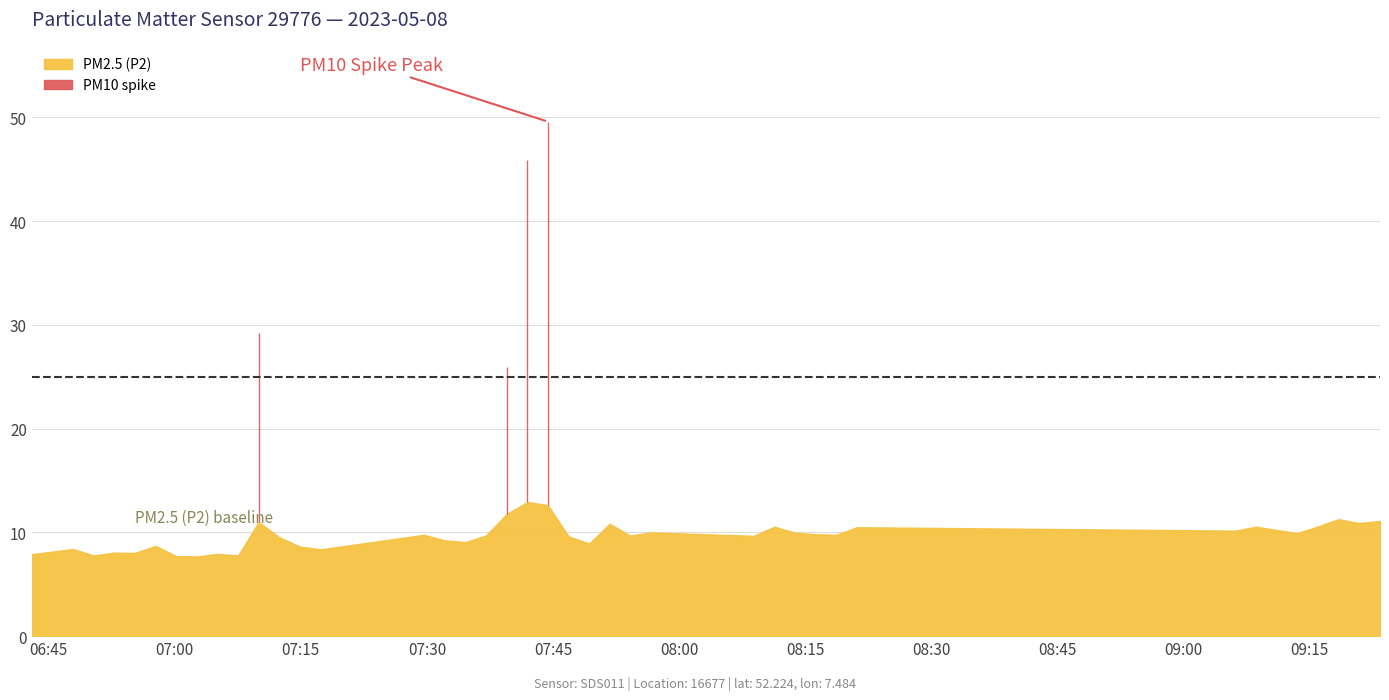

What is the minimum value shown in the chart?

7.7